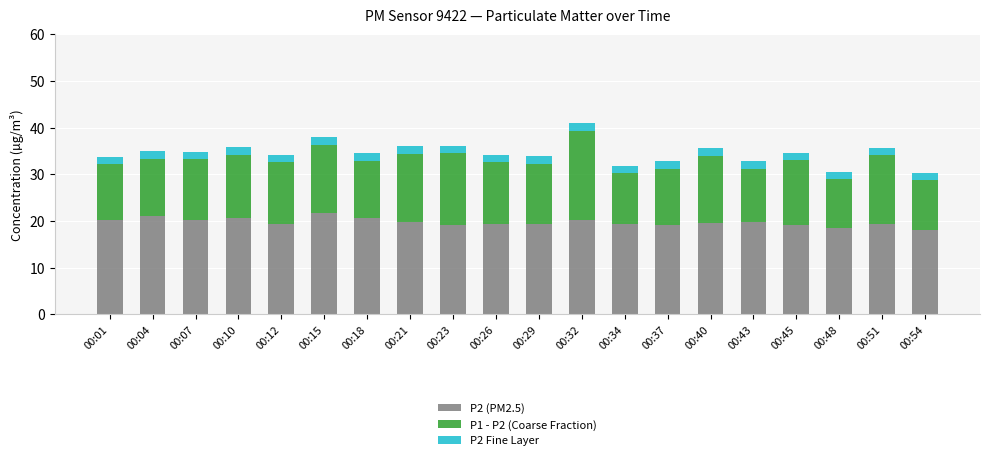

What is the difference between the maximum and minimum values in the P2 (PM2.5) series?

3.7